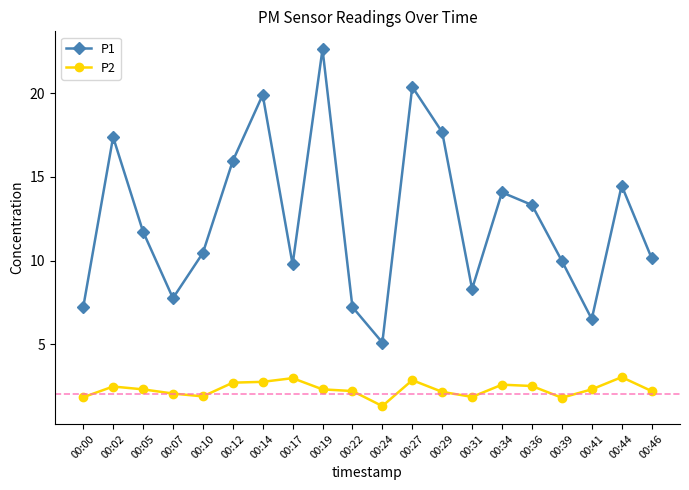

List the series in order of their overall mean, lowest first.

P2, P1